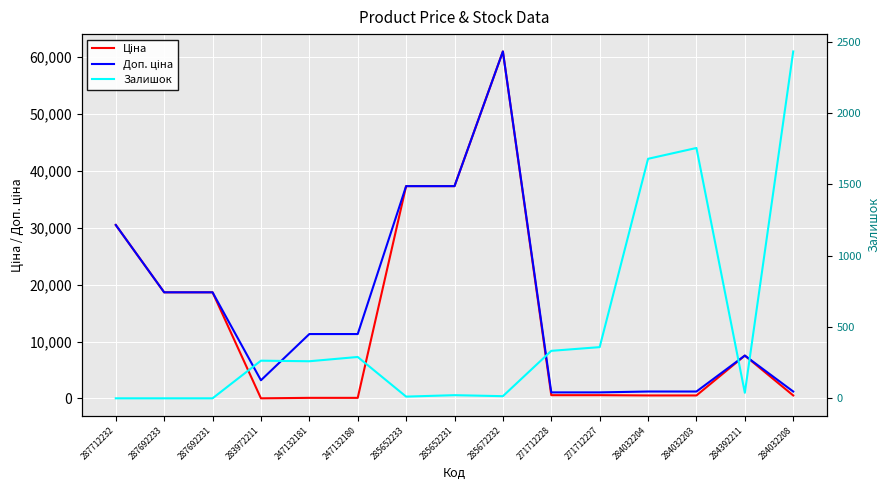

What is the label of the 15th point from the right?

287712232